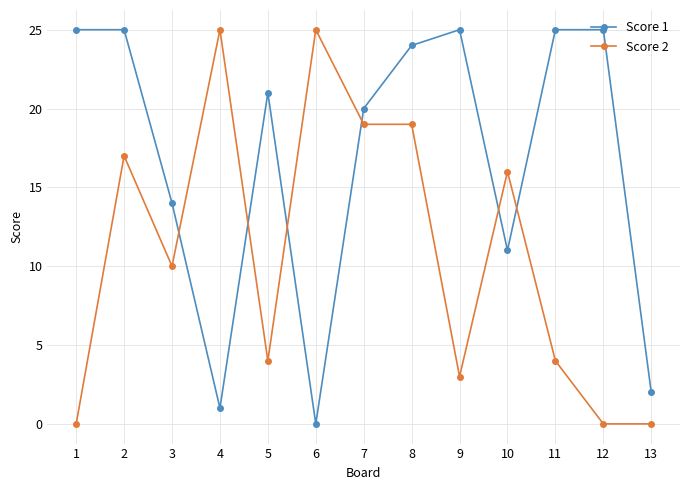

What is the difference between the maximum and second lowest values in the Score 2 series?

25